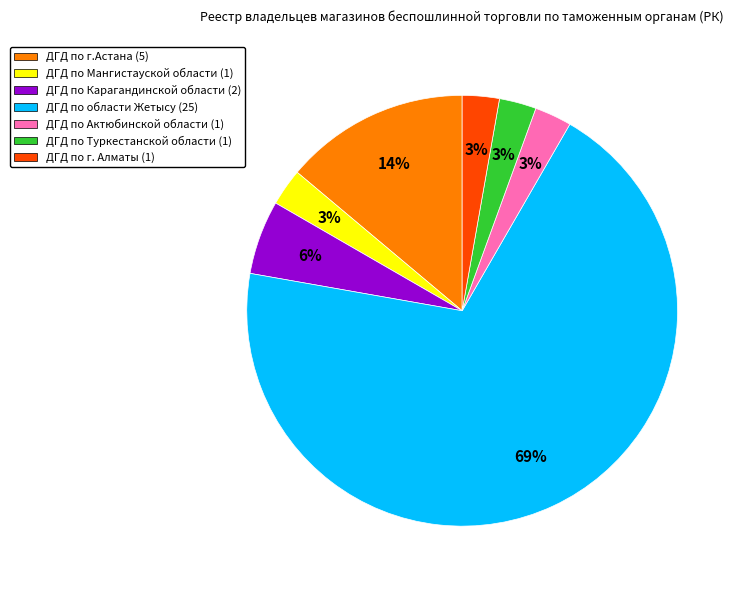

To the nearest percent, what is the average slice percentage?

14%